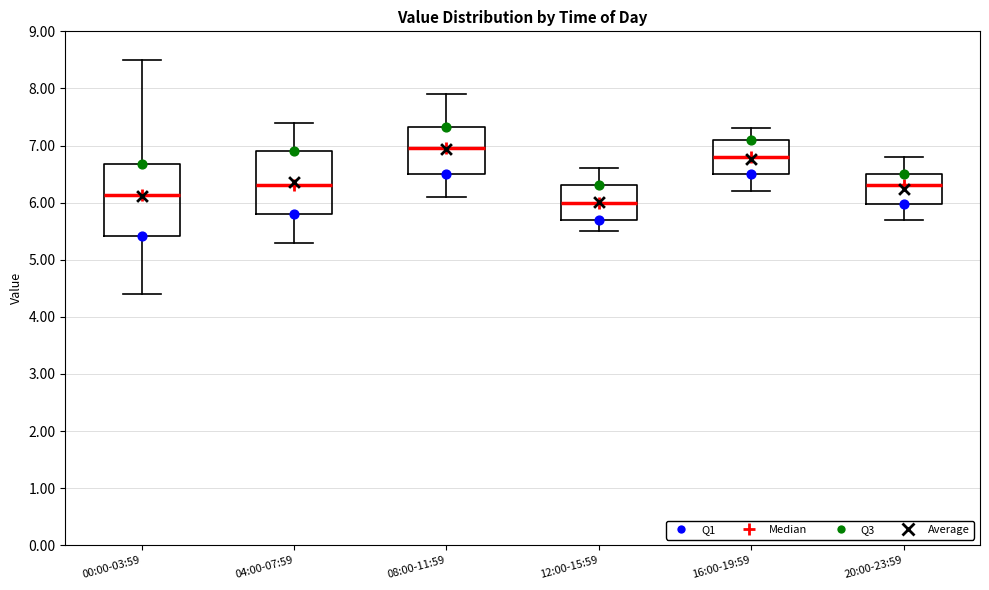

Which box's median line is the lowest?

12:00-15:59